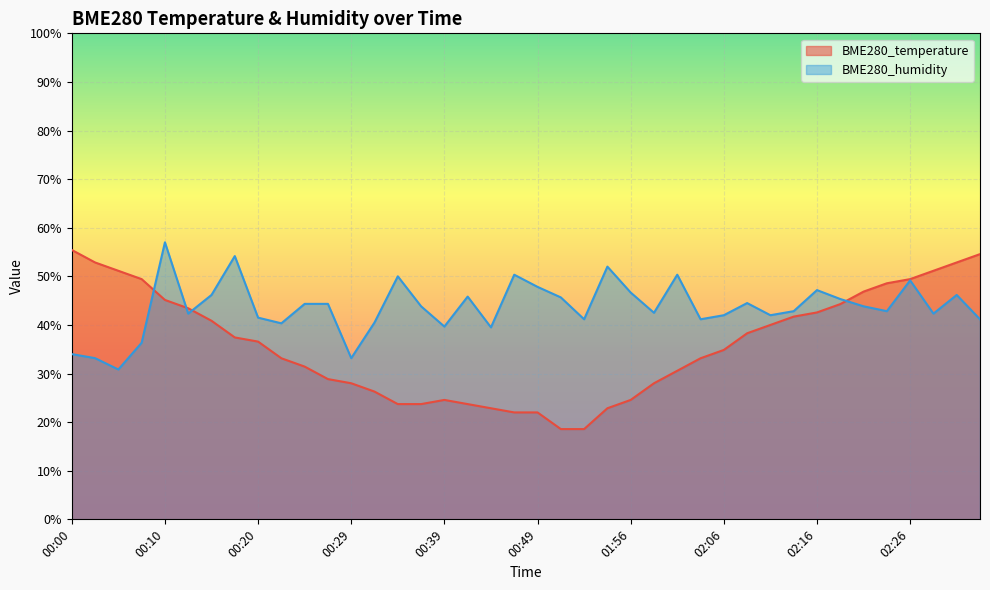

Read the BME280_temperature value at 02:16.

42.6